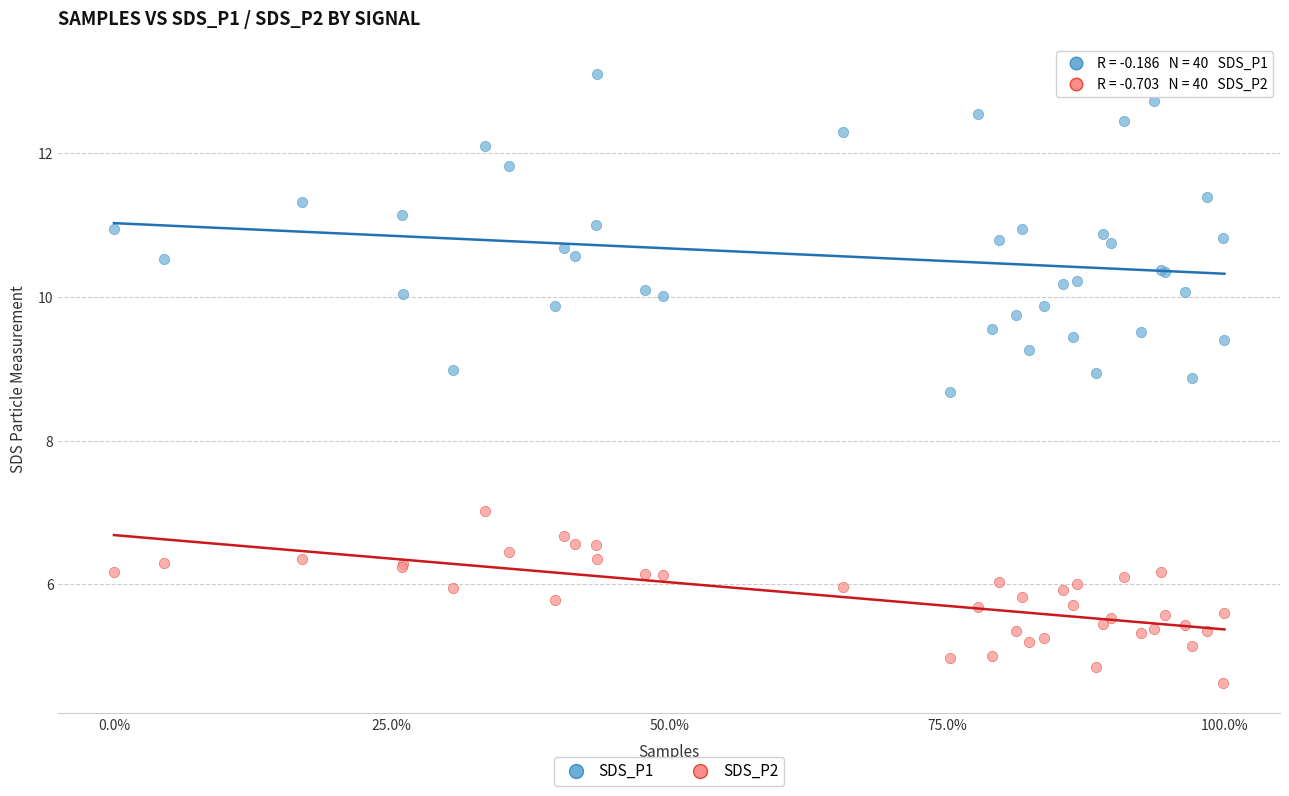

Across all series, what Y value is closest to 8?

8.7